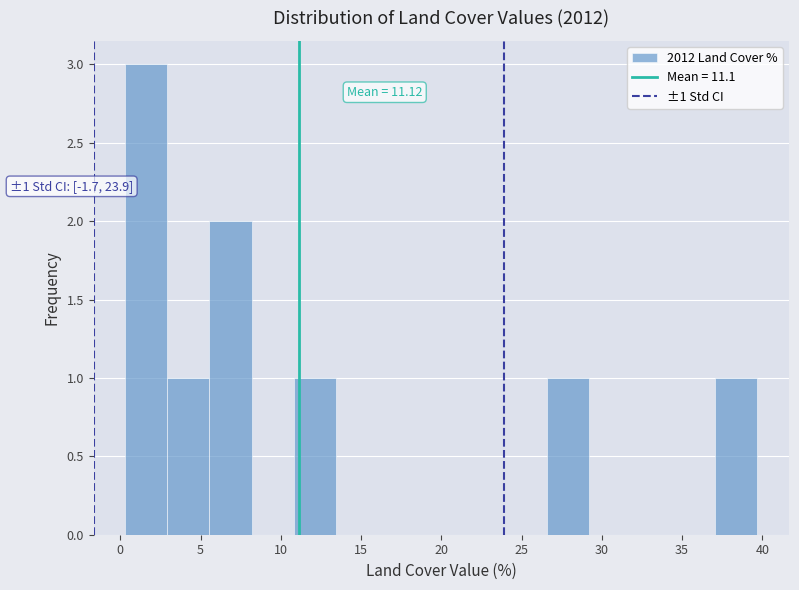

Which range on the x-axis has the tallest bar?

0.5 to 3.0